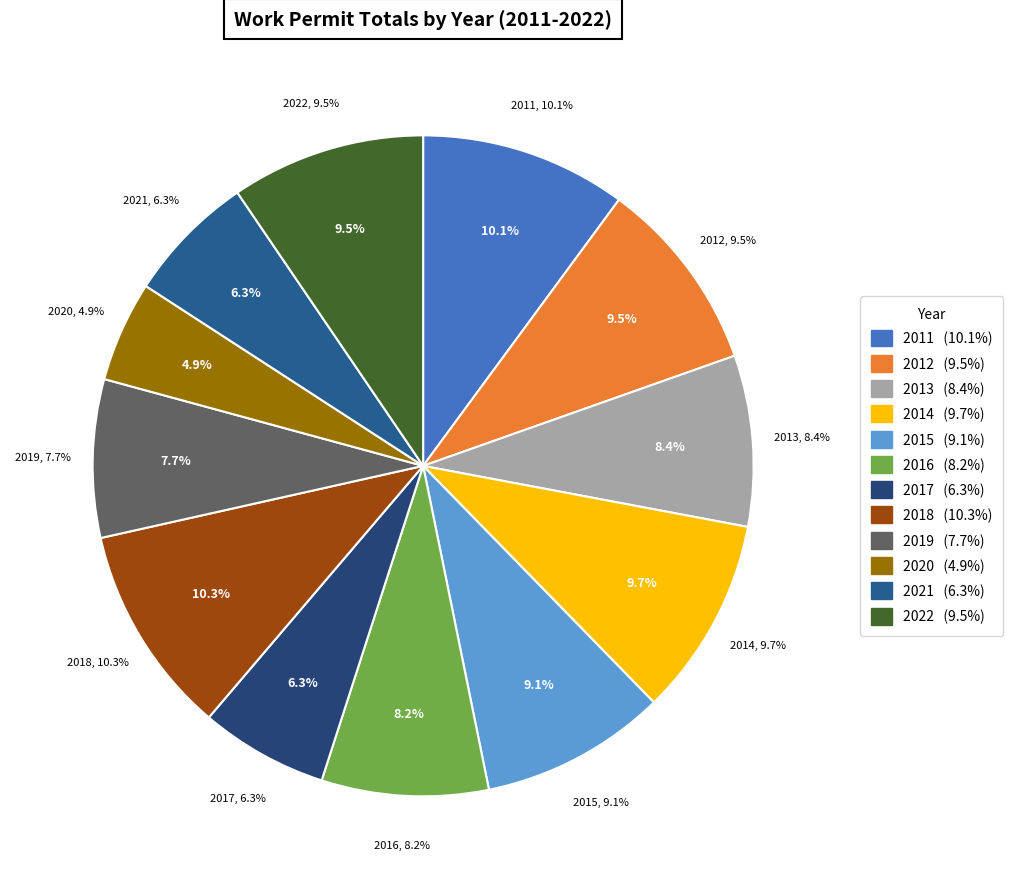

To the nearest percent, what is the average slice percentage?

8%